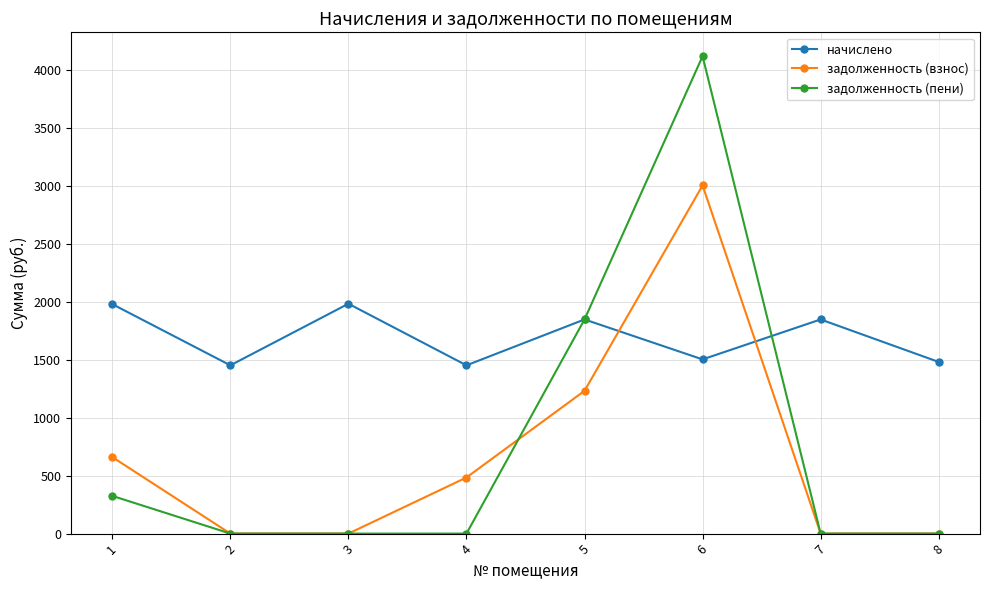

Between 2 and 3, which series saw the biggest shift?

начислено